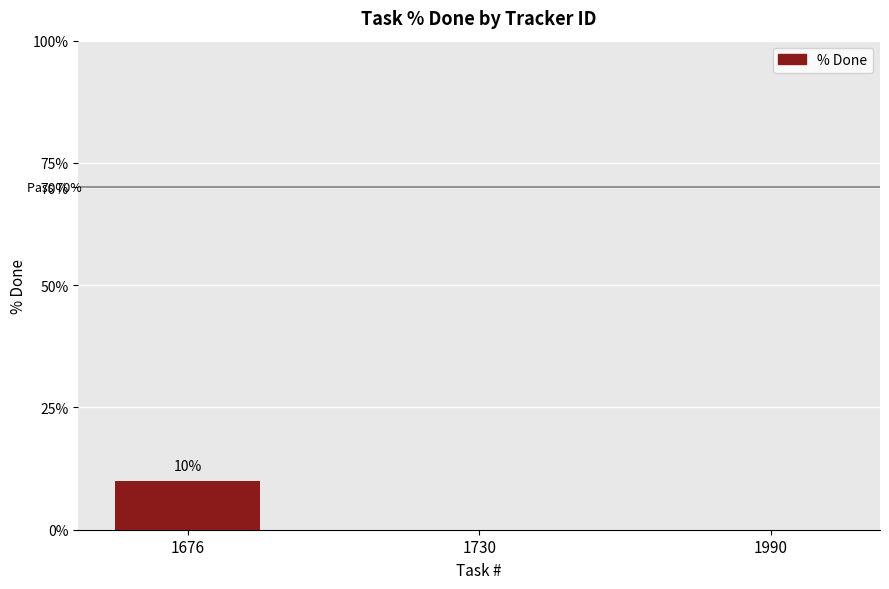

What is the change in value from 1676 to 1730?

-10